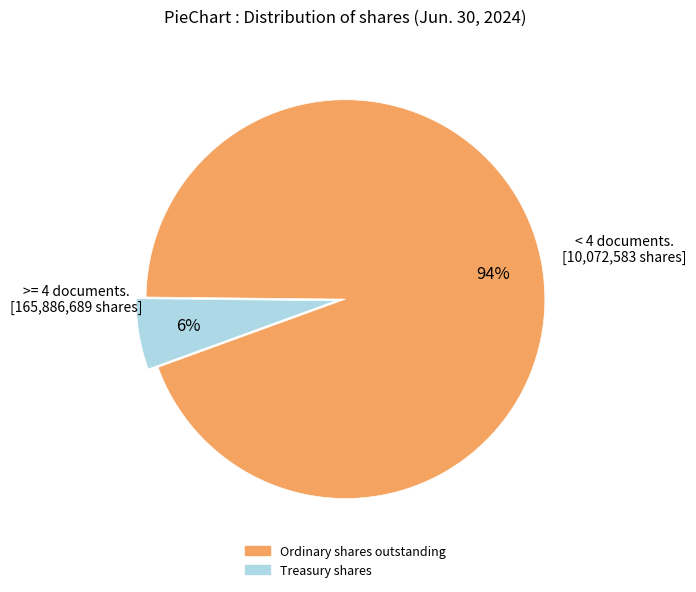

To the nearest percent, what portion does Treasury shares represent?

6%